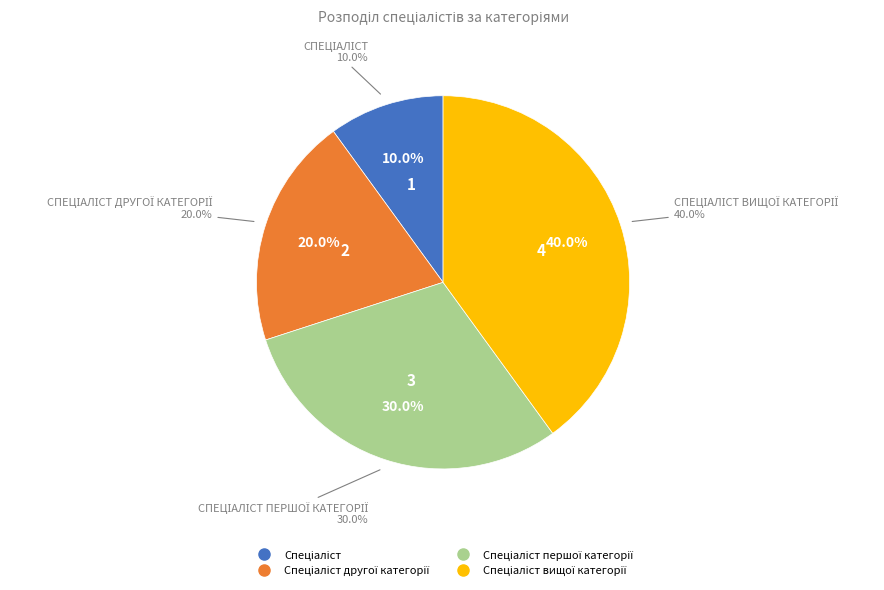

To the nearest percent, what portion does Спеціаліст другої категорії represent?

20%